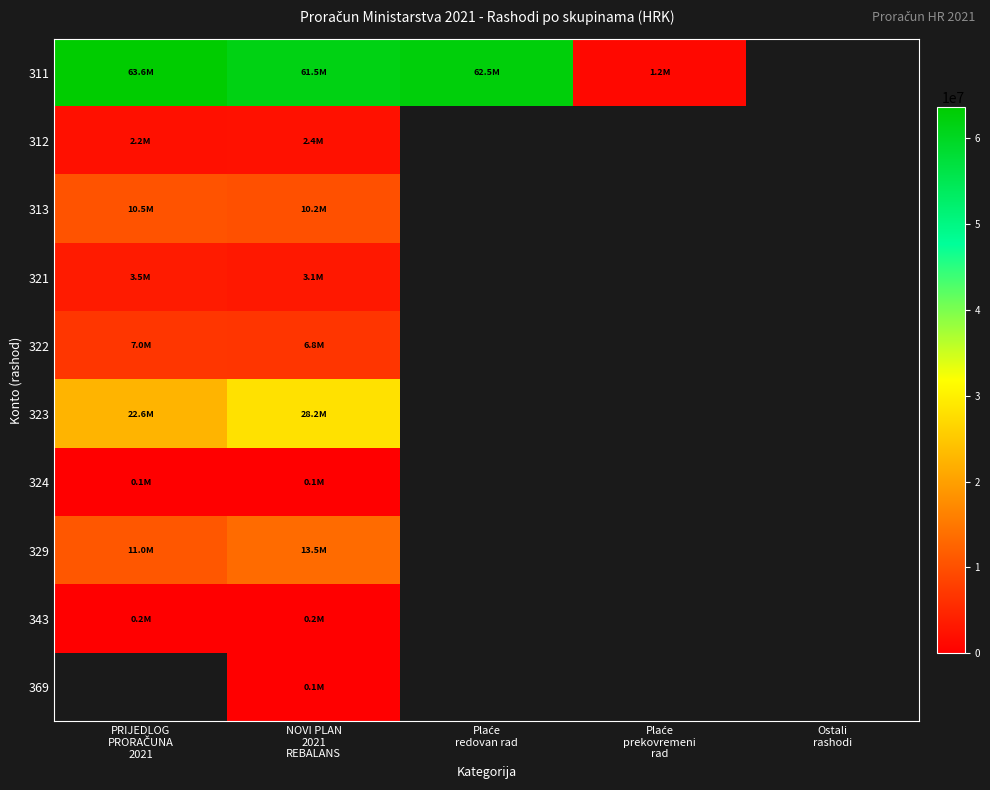

Which label corresponds to the smallest value in the chart?

PRIJEDLOG
PRORAČUNA
2021